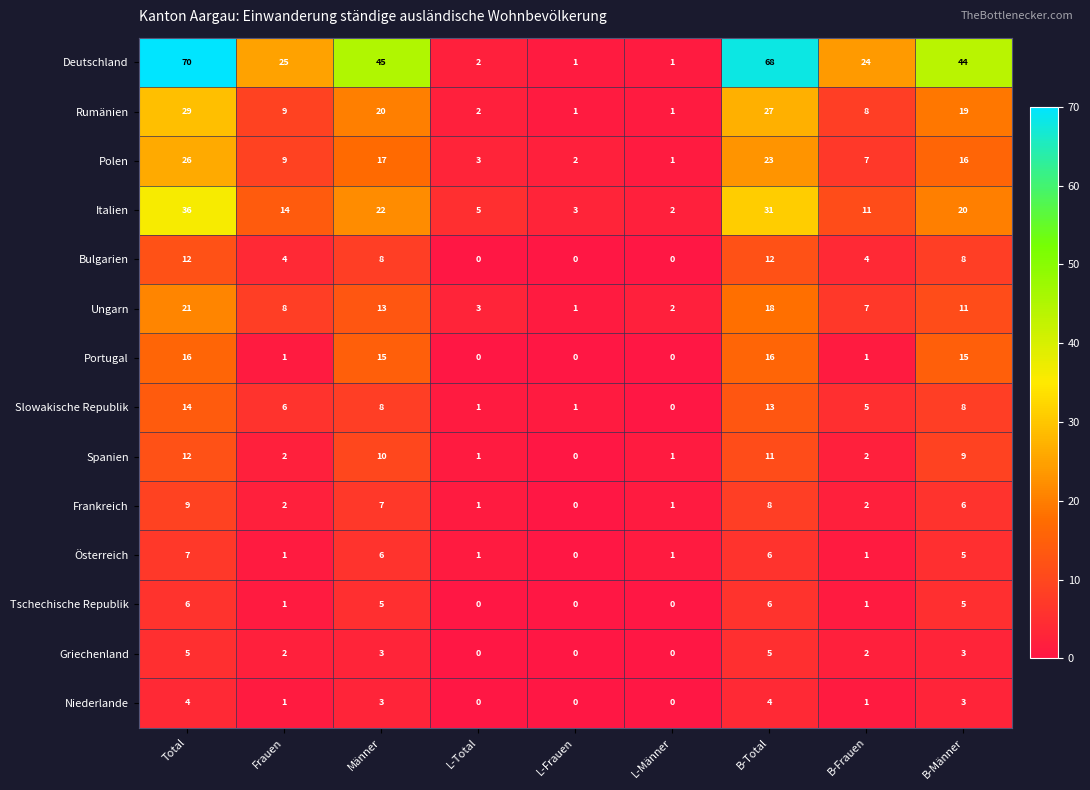

True or false: Griechenland has a value of 0 at L-Frauen.

True